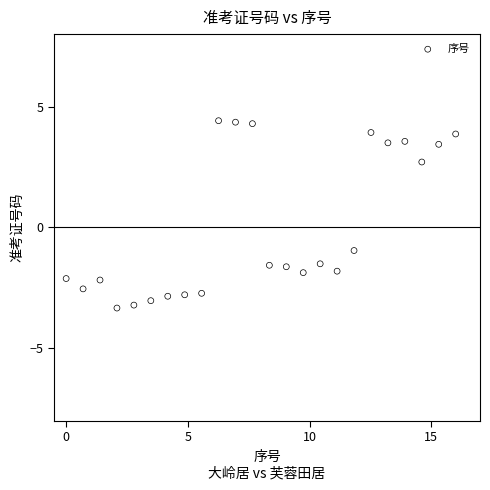

What Y value in the scatter plot is closest to 0?

-1.0